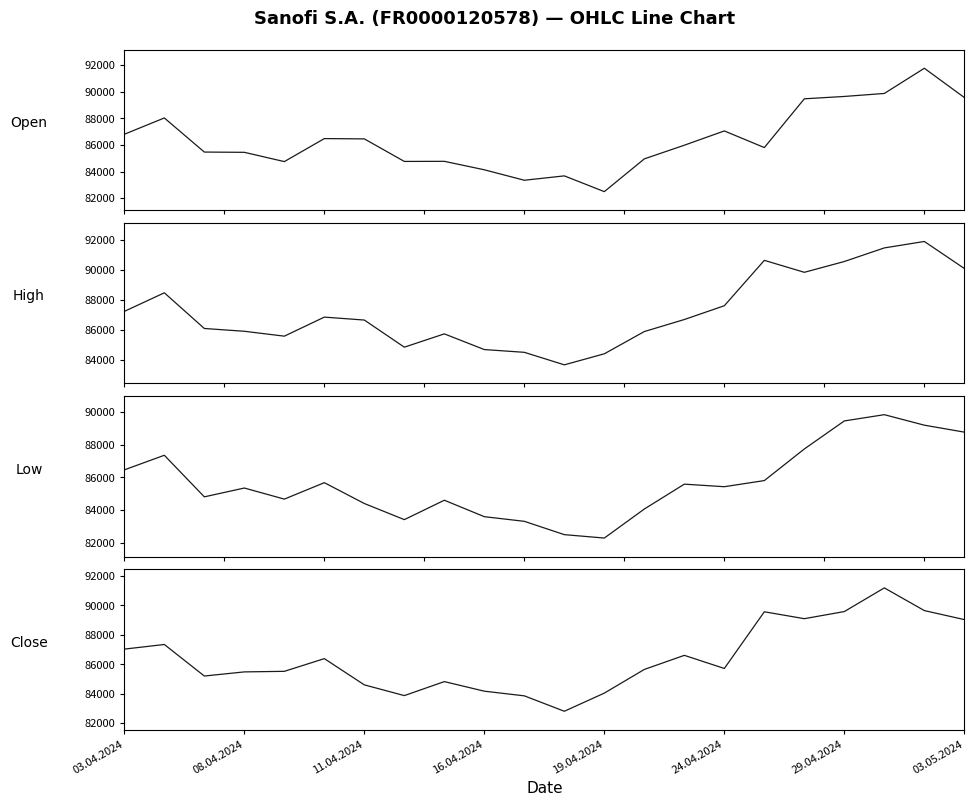

In Open, how many points are lower than both neighbors (excluding endpoints)?

5